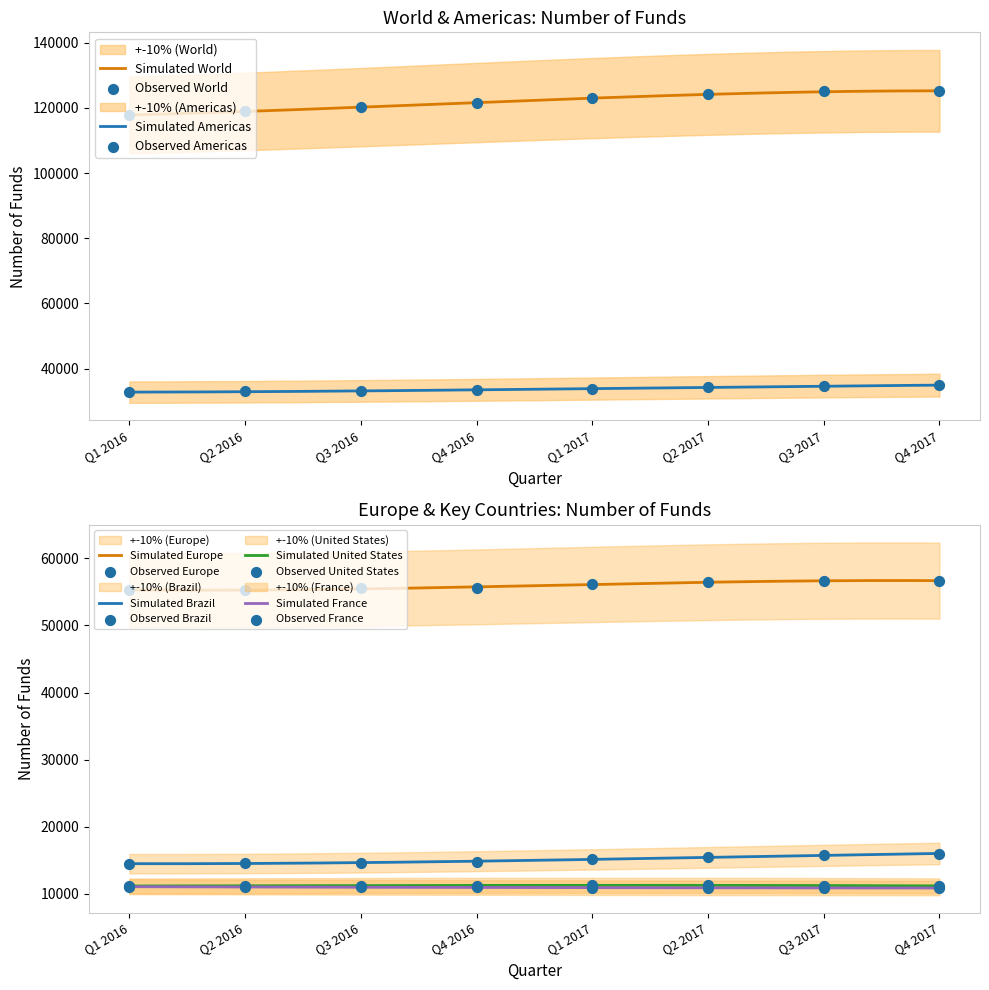

Which series has the widest spread of Y values?

World